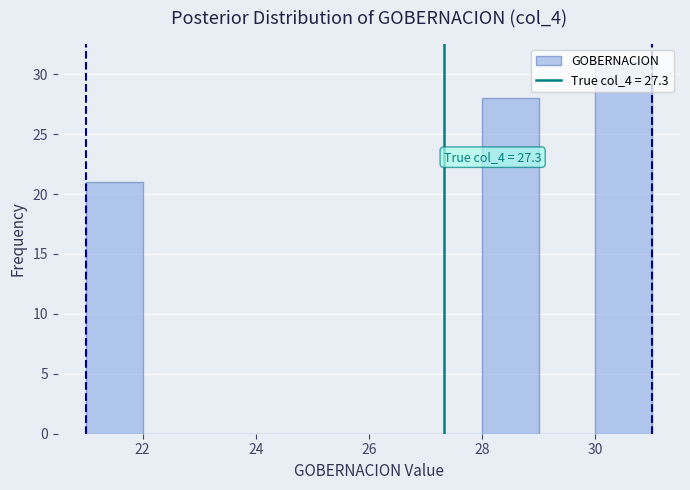

Which range on the x-axis has the tallest bar?

30 to 31